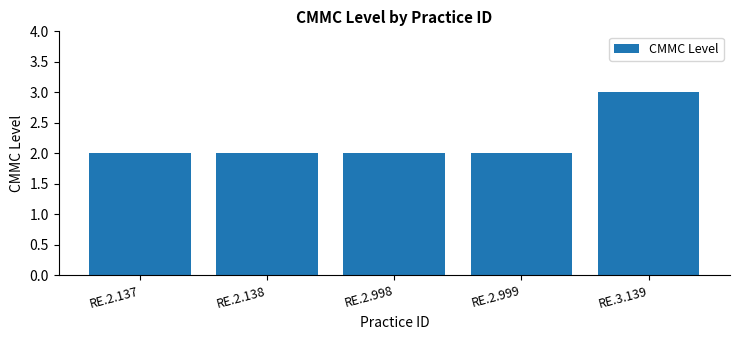

Count the values in the range 2 to 3.

5